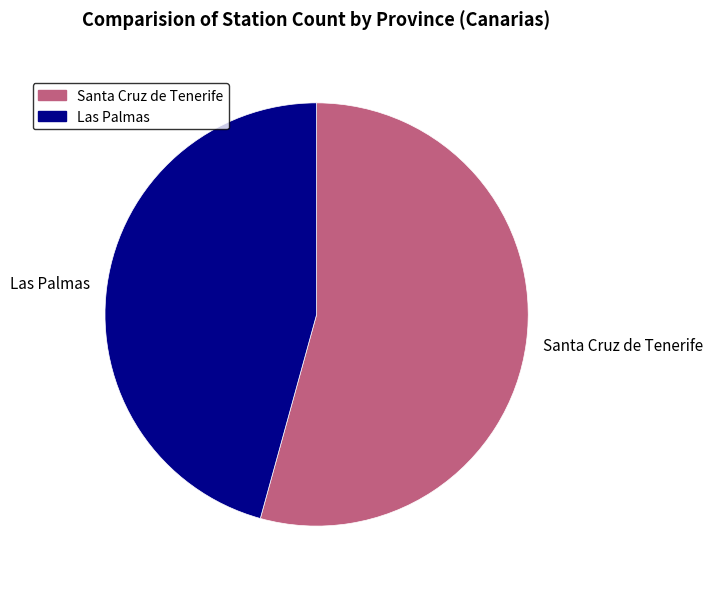

Combined, do Las Palmas and Santa Cruz de Tenerife account for over 50%?

Yes